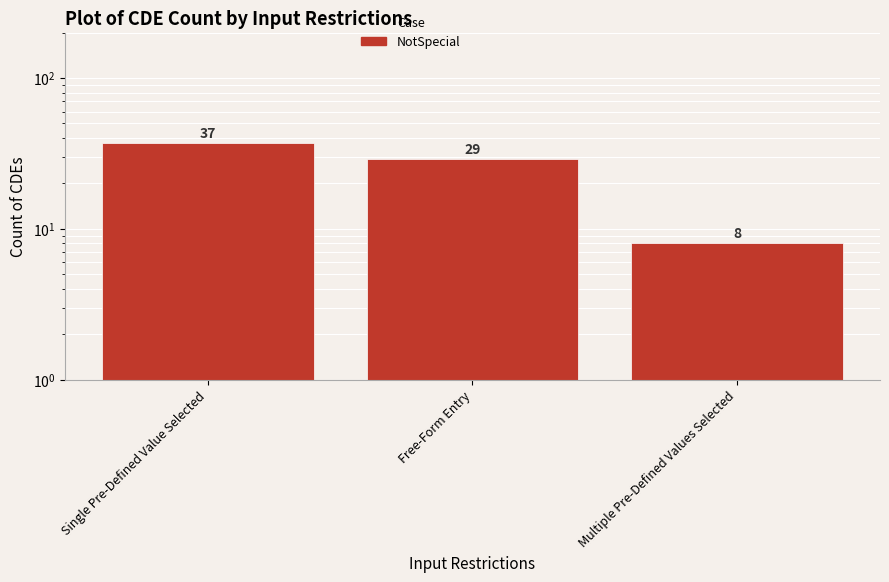

What is the approximate value at Multiple Pre-Defined Values Selected?

8